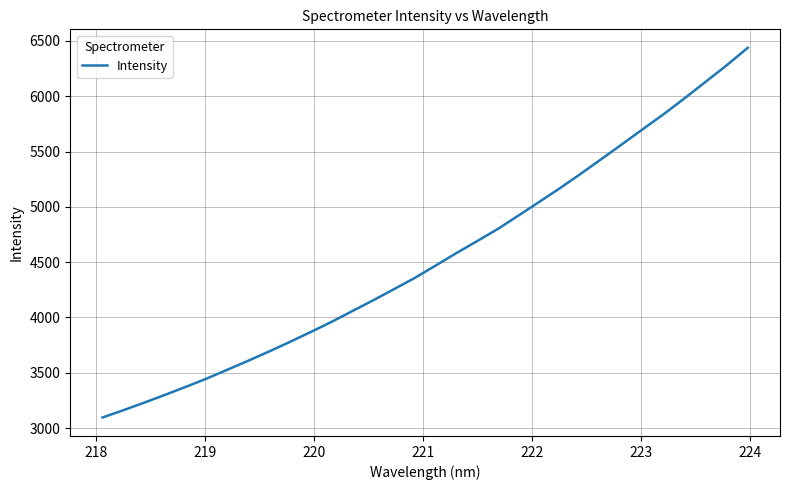

Count the number of data series in this chart.

1